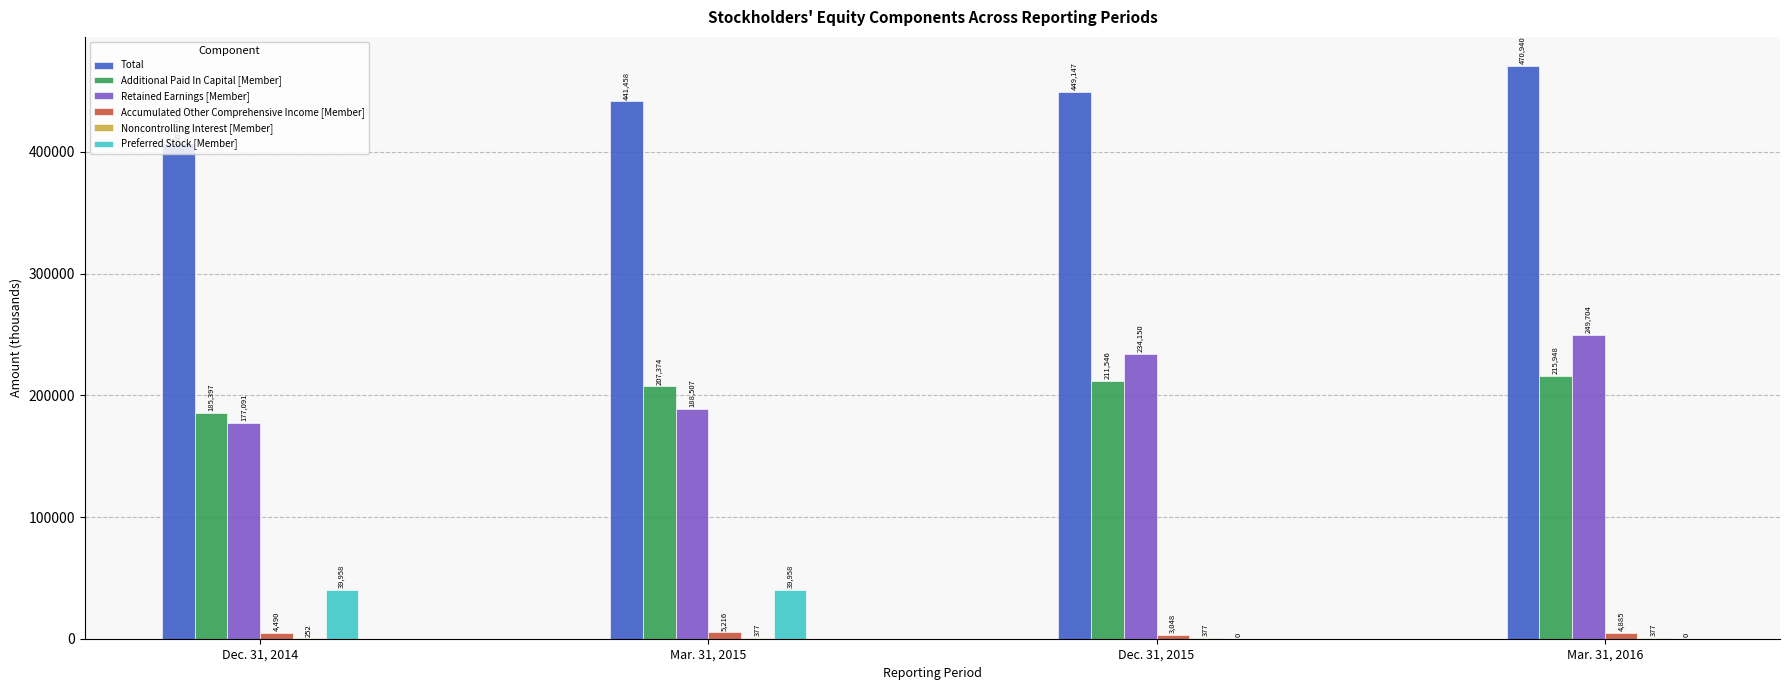

Which series changed the most between Dec. 31, 2014 and Mar. 31, 2015?

Total